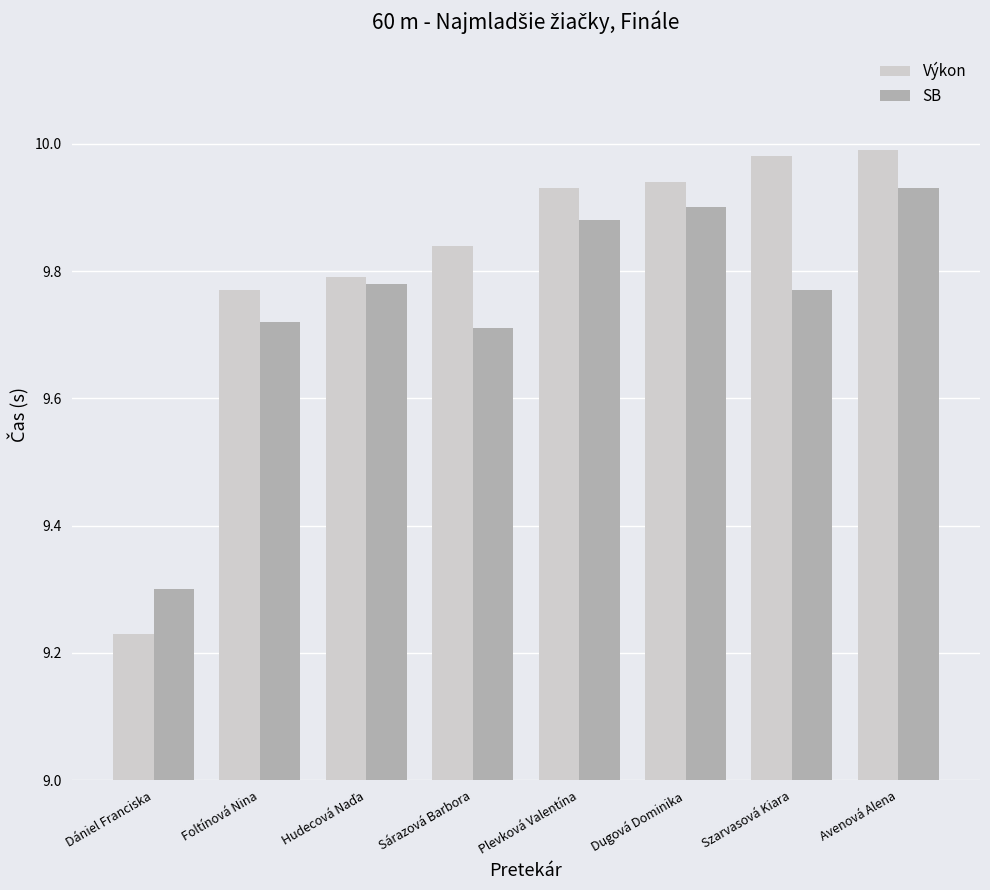

What is the label of the 5th bar from the left?

Plevková Valentína